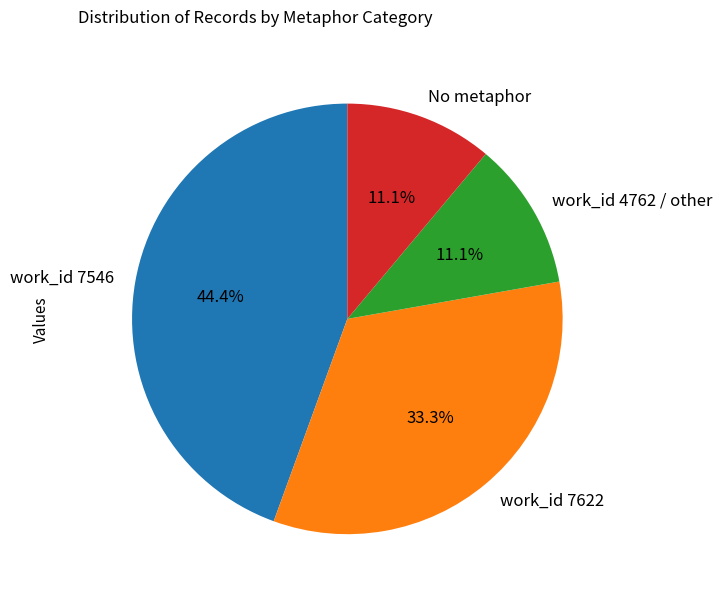

To the nearest percent, what is the difference between the largest and smallest slice percentages?

33%